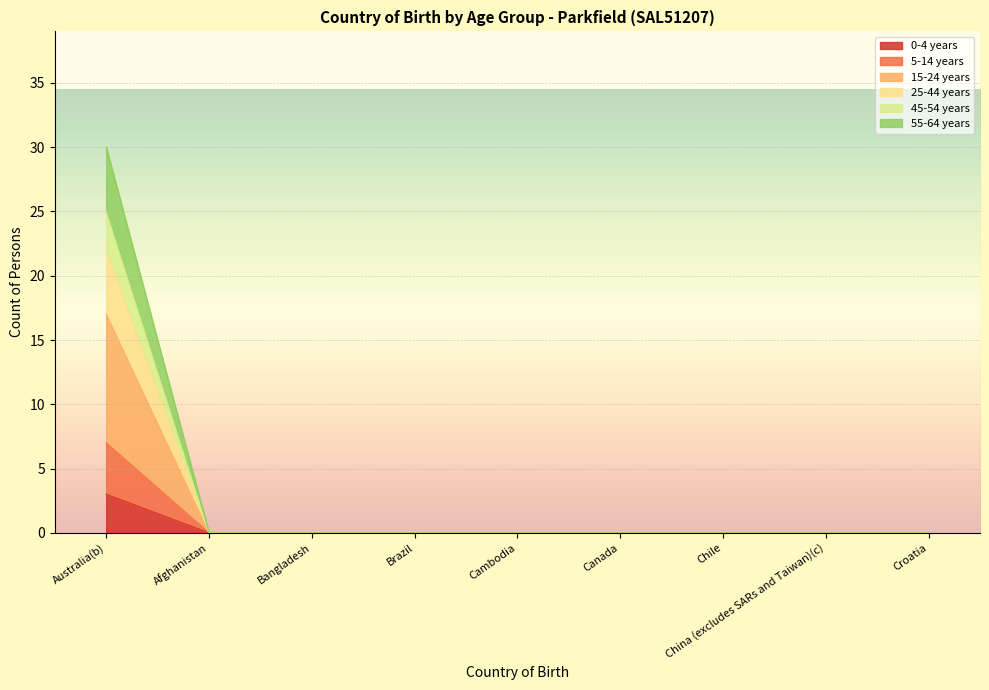

At which label is 45-54 years closest to 15?

Australia(b)